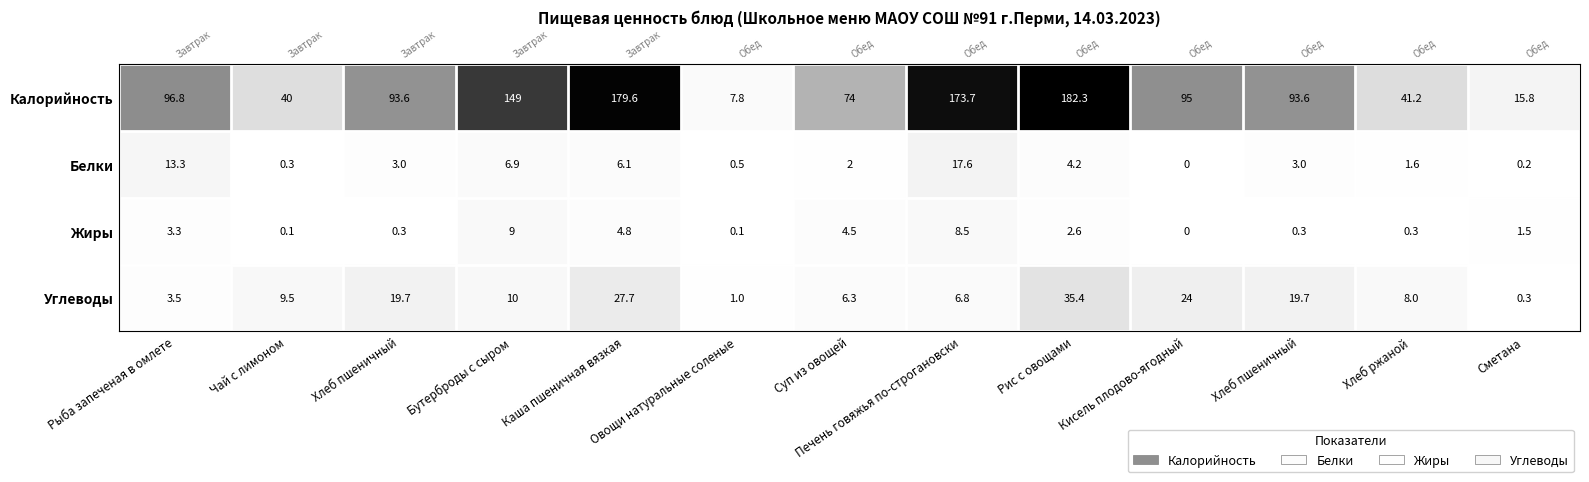

What is the average value of the Жиры series?

2.7